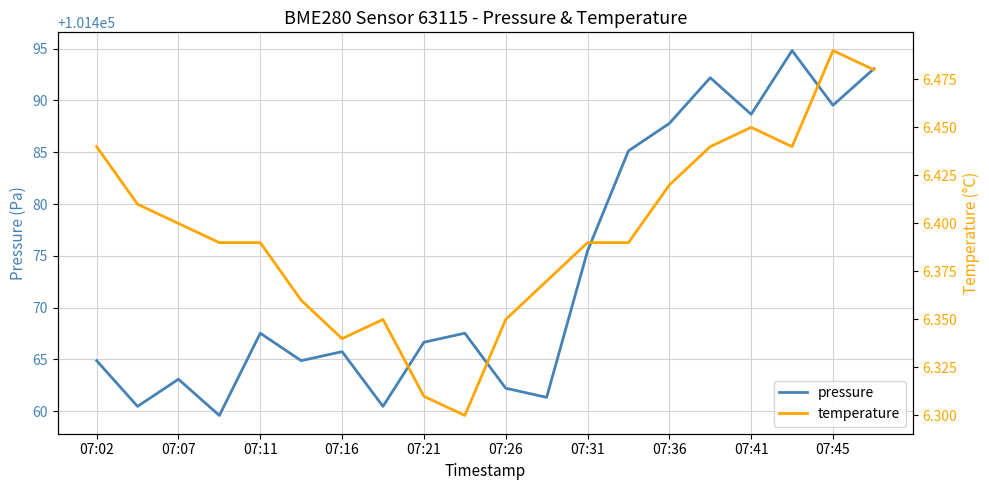

True or false: pressure and temperature intersect in this chart.

False